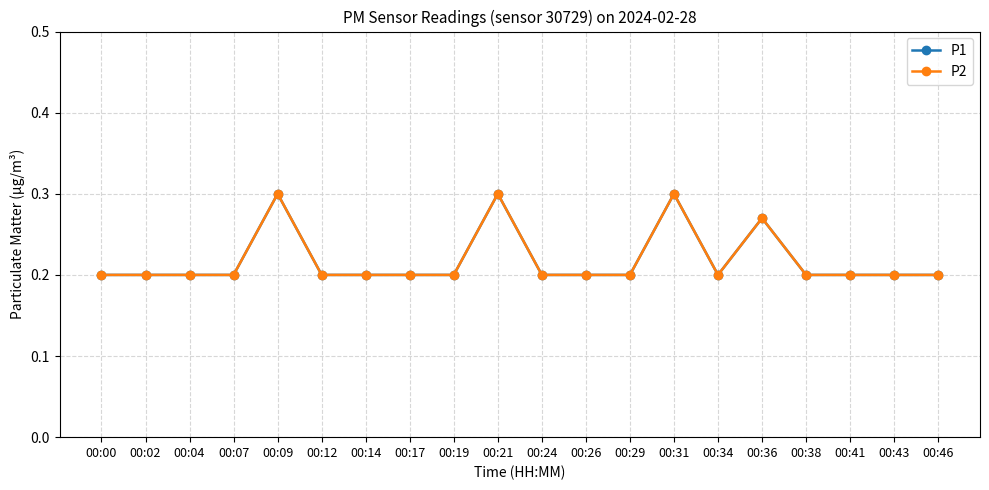

Does the chart have visible grid lines?

Yes